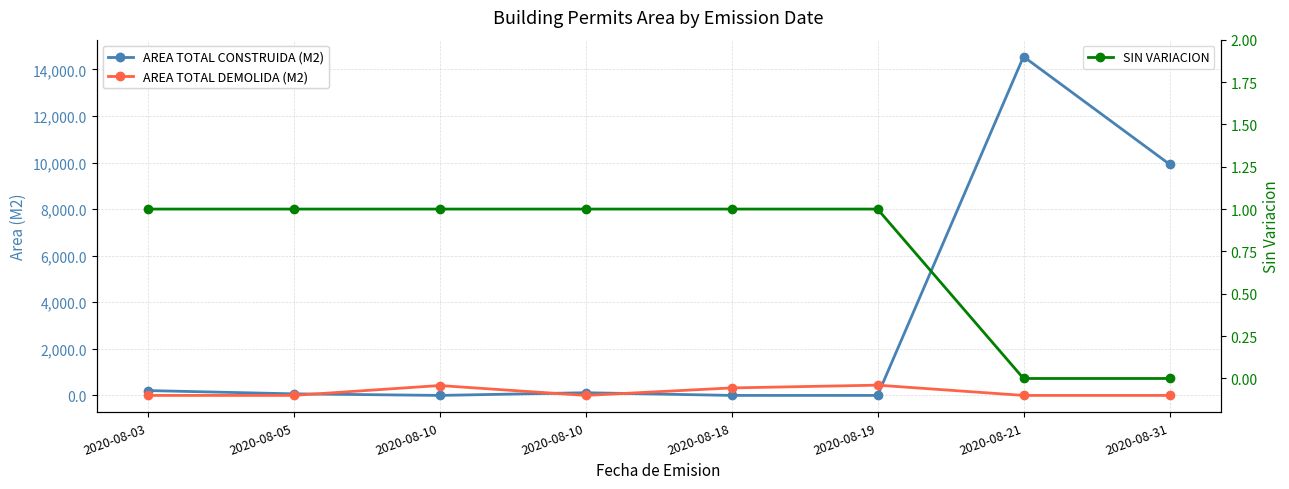

Does the chart have visible grid lines?

Yes